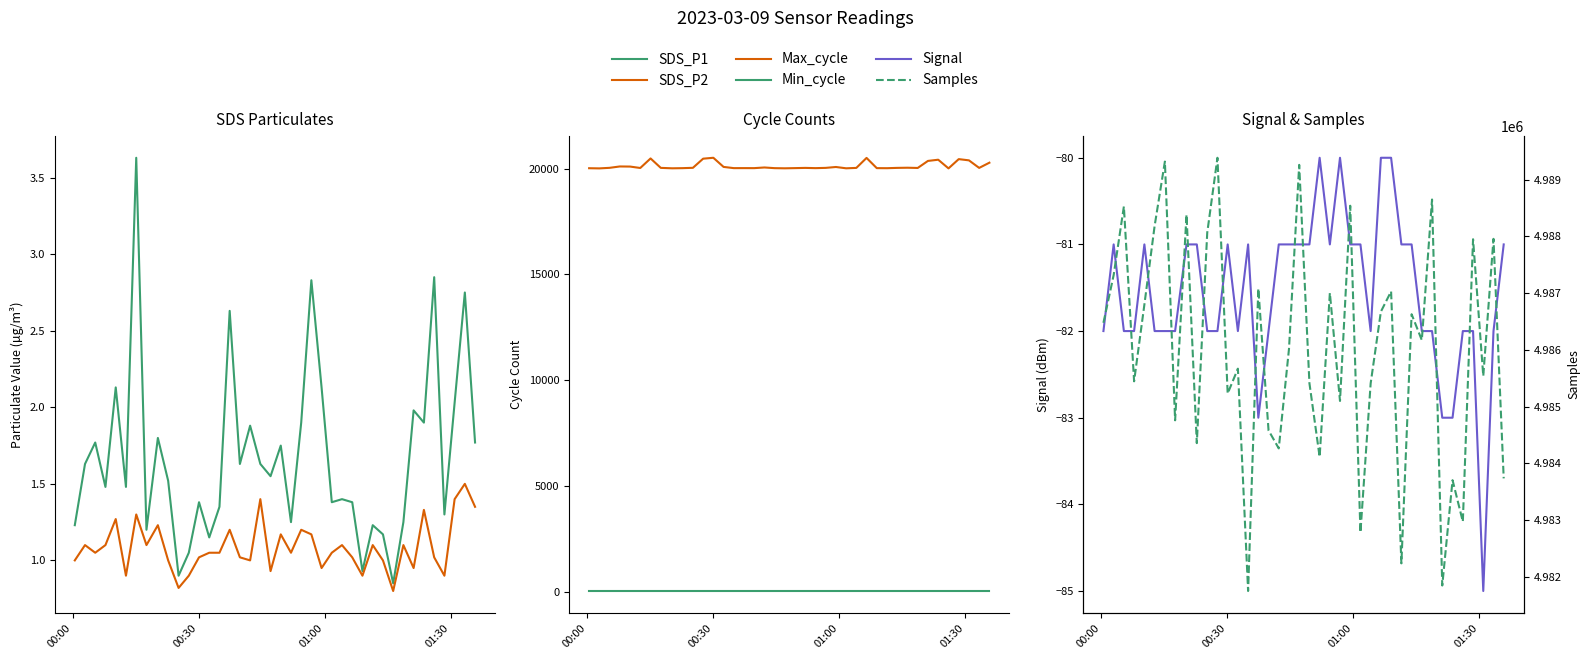

True or false: Min_cycle and Signal intersect in this chart.

False